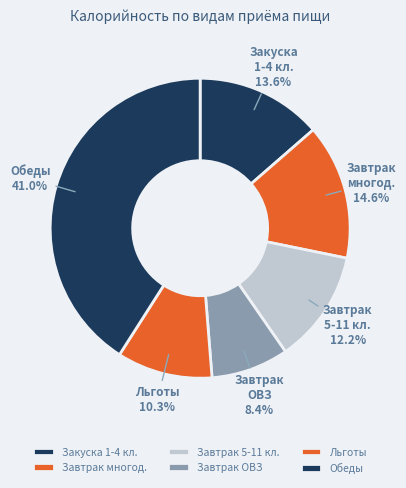

What is the smallest slice in the pie chart?

Завтрак ОВЗ